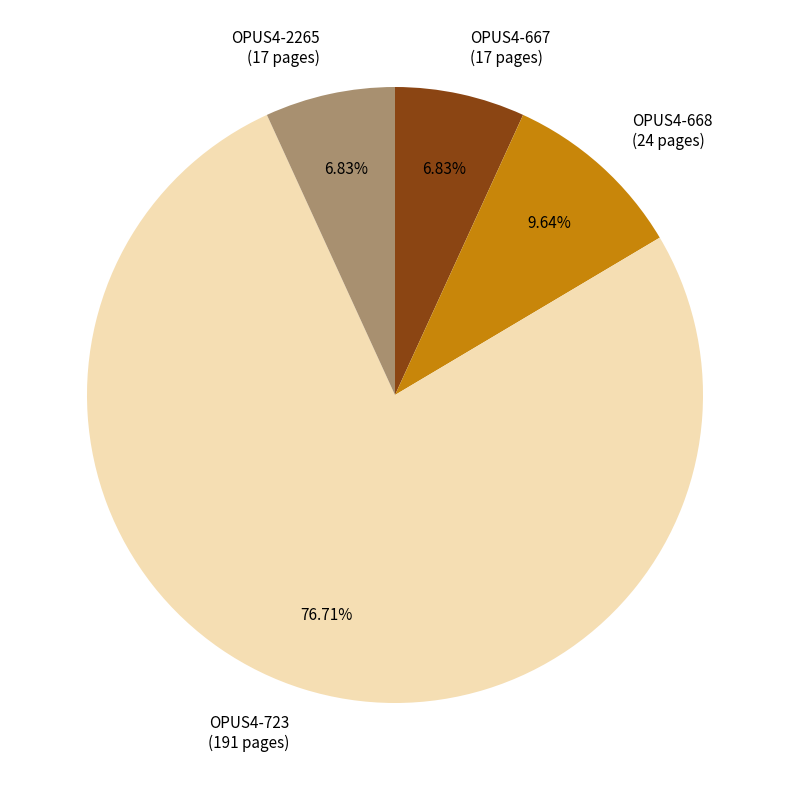

Is there any slice that represents more than half of the pie?

Yes